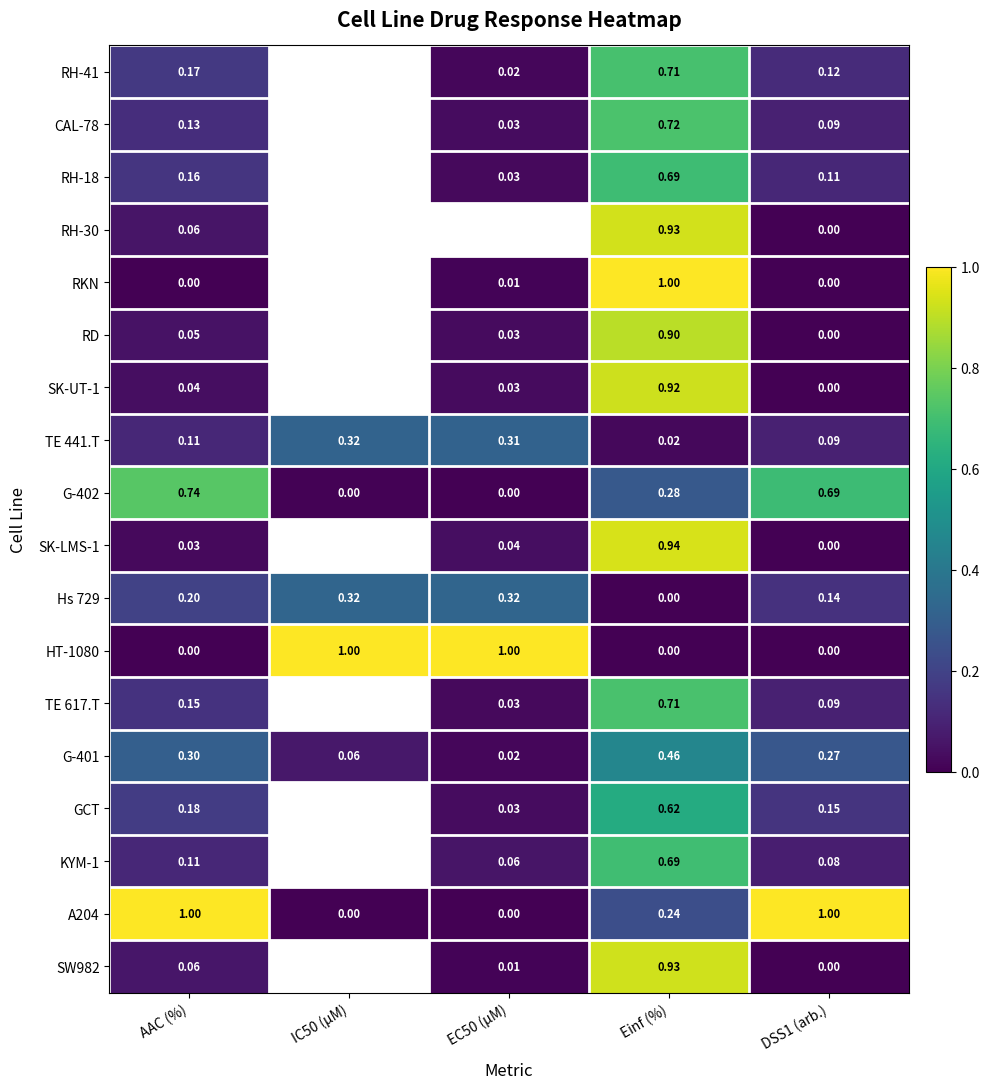

At how many categories does at least one series exceed 0?

5